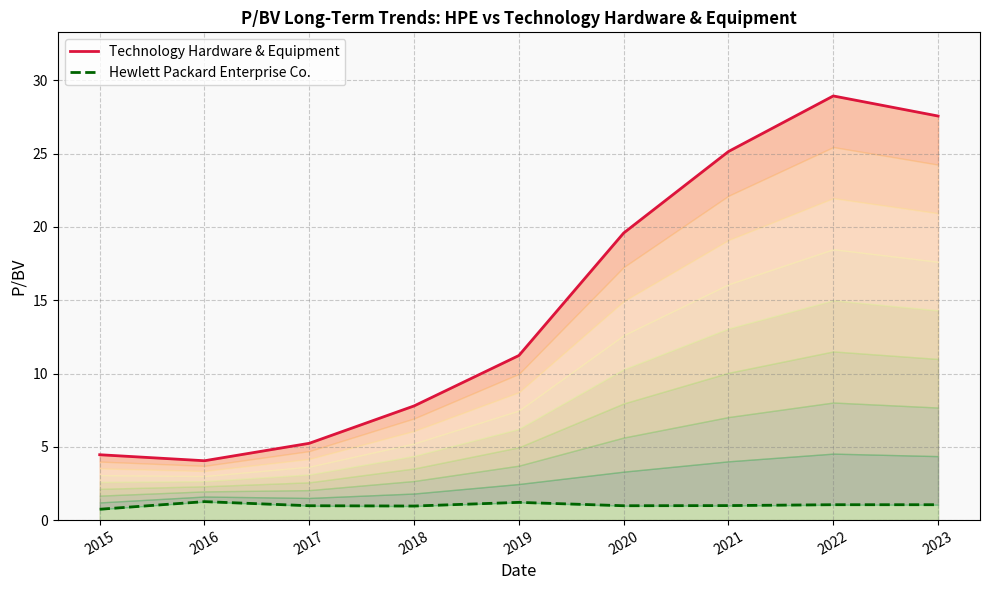

What are all the series names shown in the legend?

Technology Hardware & Equipment, Hewlett Packard Enterprise Co.